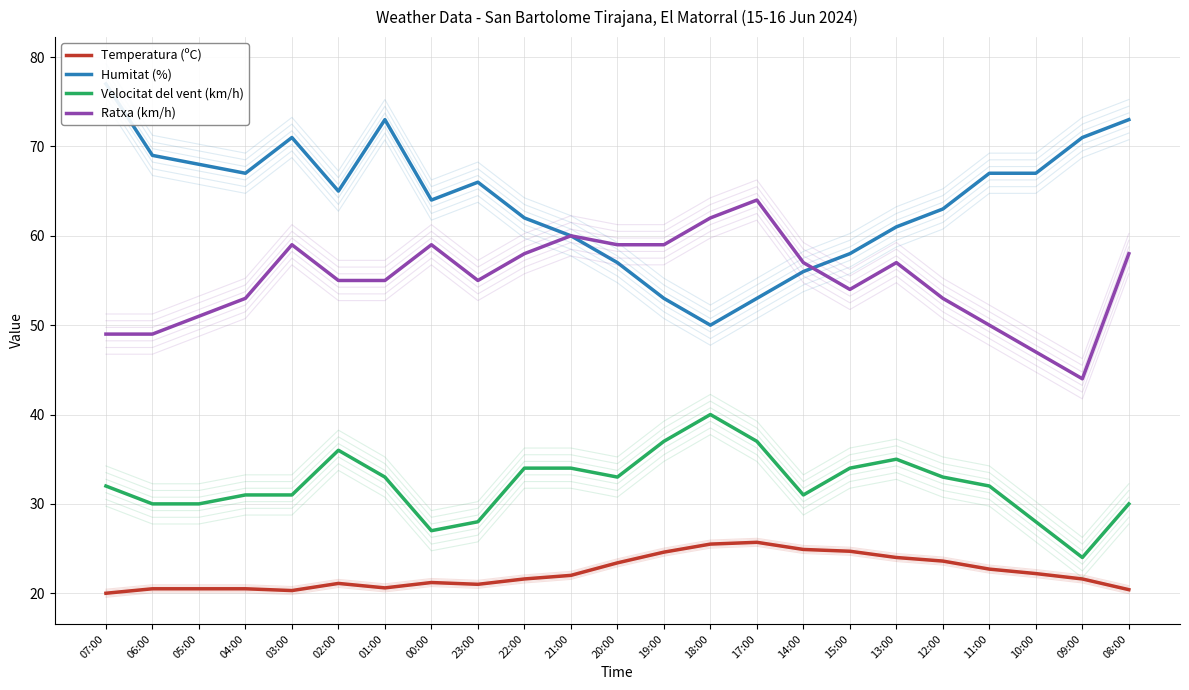

Does the chart have visible grid lines?

Yes